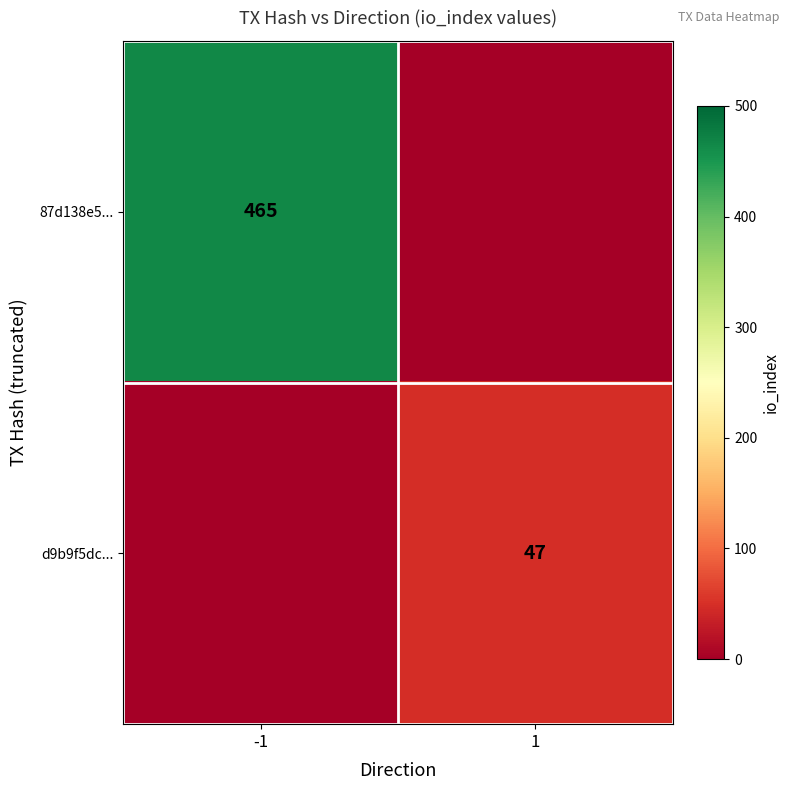

Is it true that 87d138e5... equals 137 at -1?

False